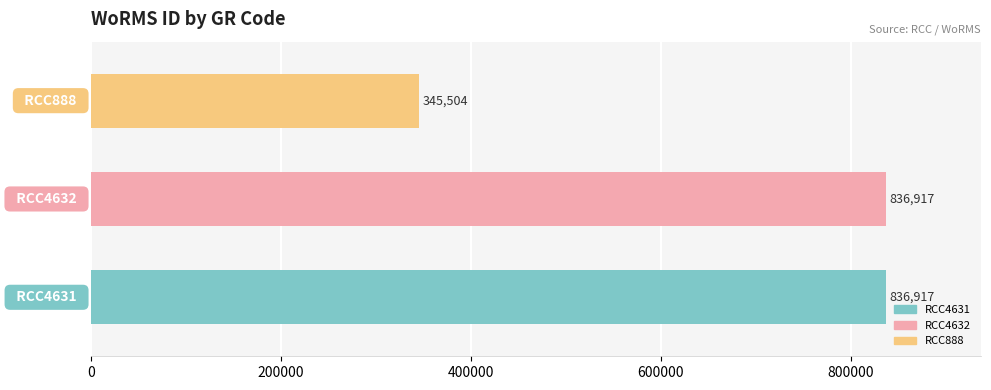

What is the greatest value displayed?

836917